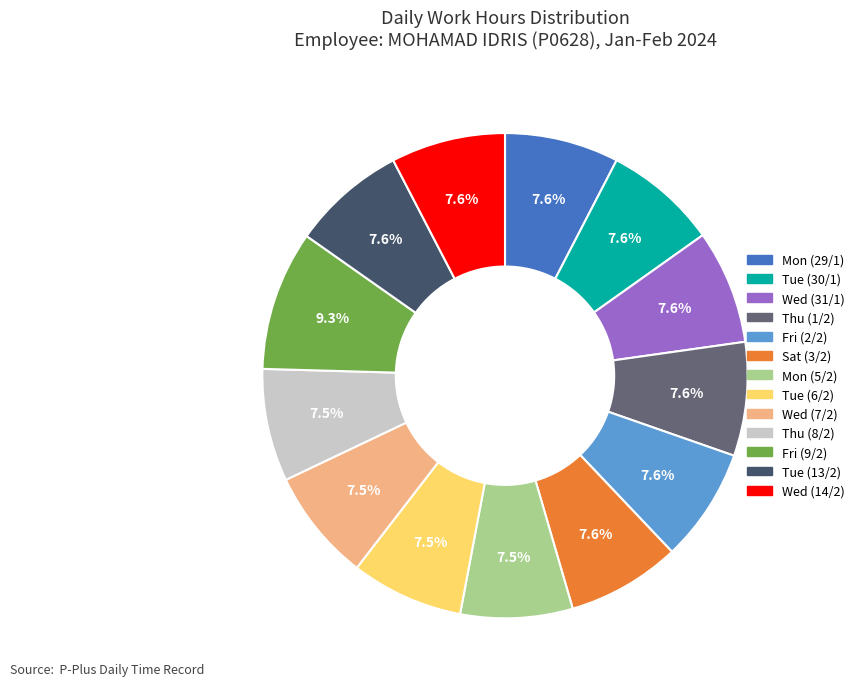

Is it true that Wed (7/2) is 16% of the pie?

False